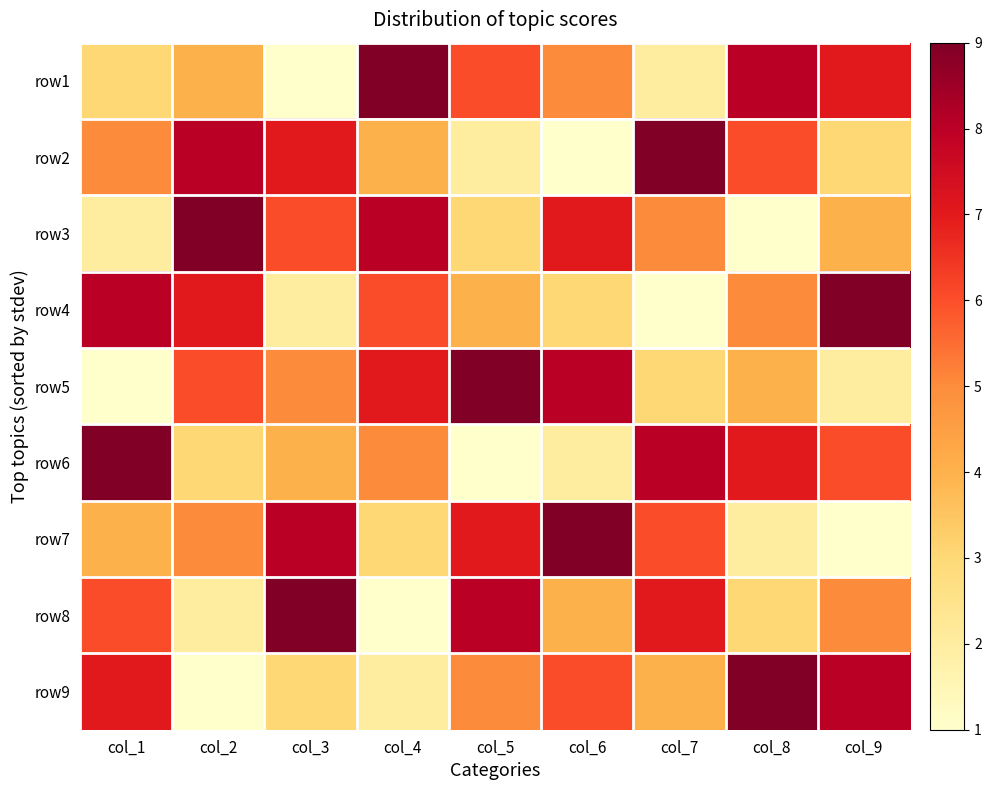

What is the difference between the highest and lowest values at col_4?

8